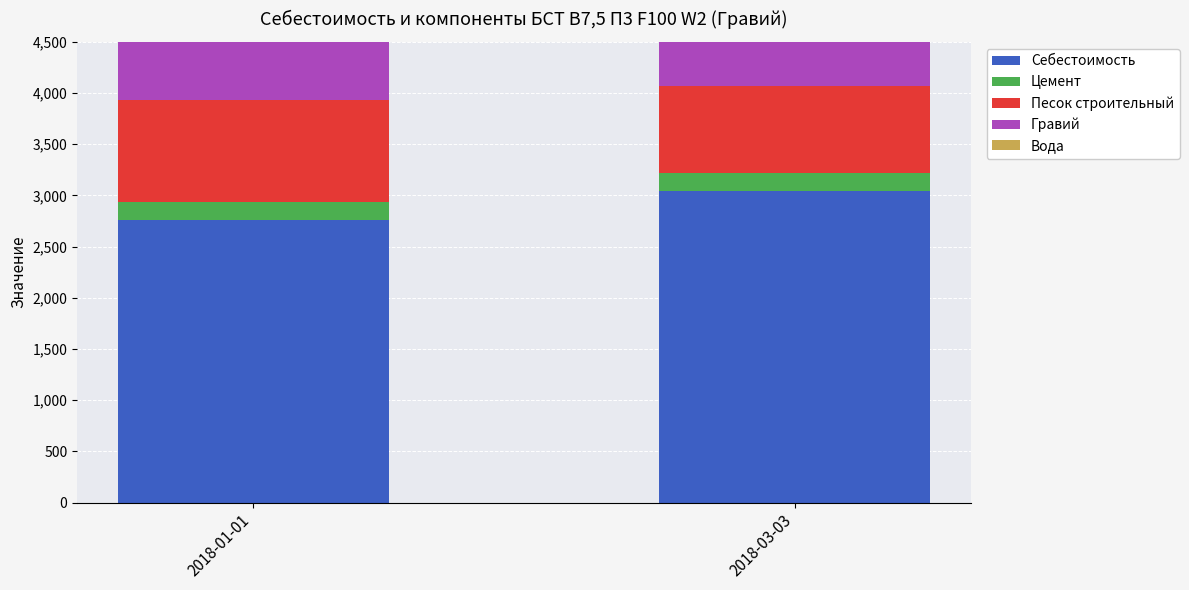

How many data points in Вода are less than 180?

1